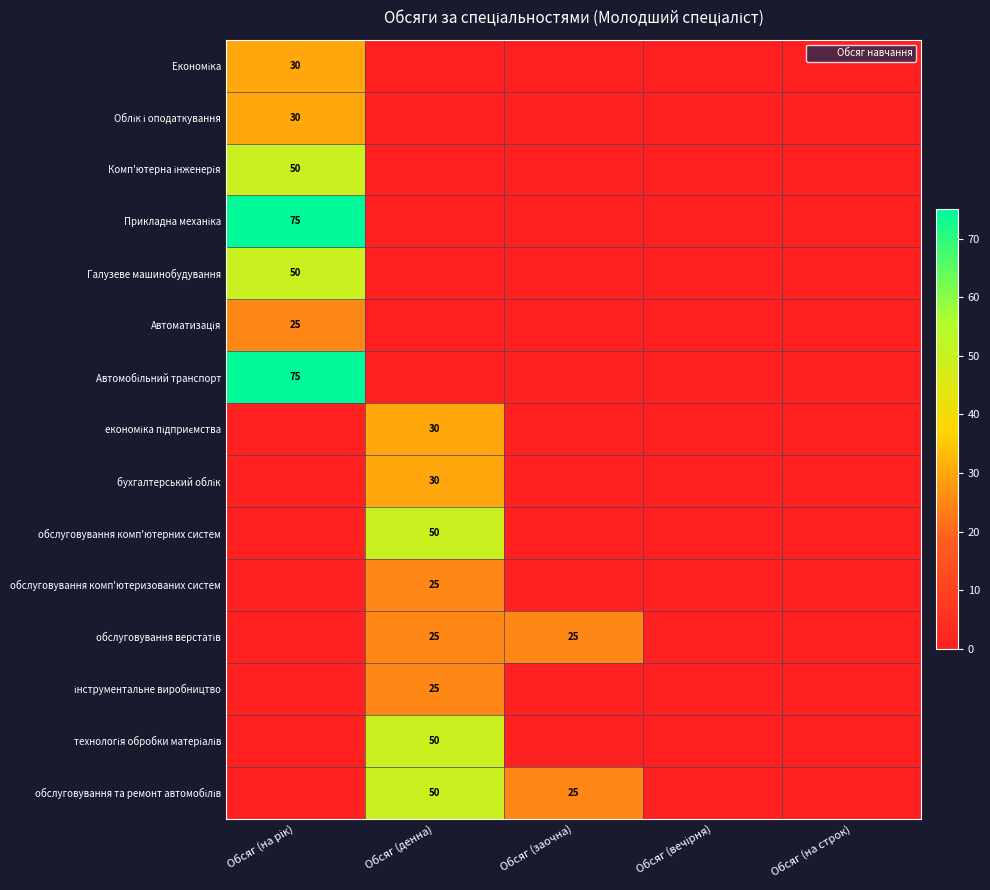

What is the total value across all series at Обсяг (заочна)?

50